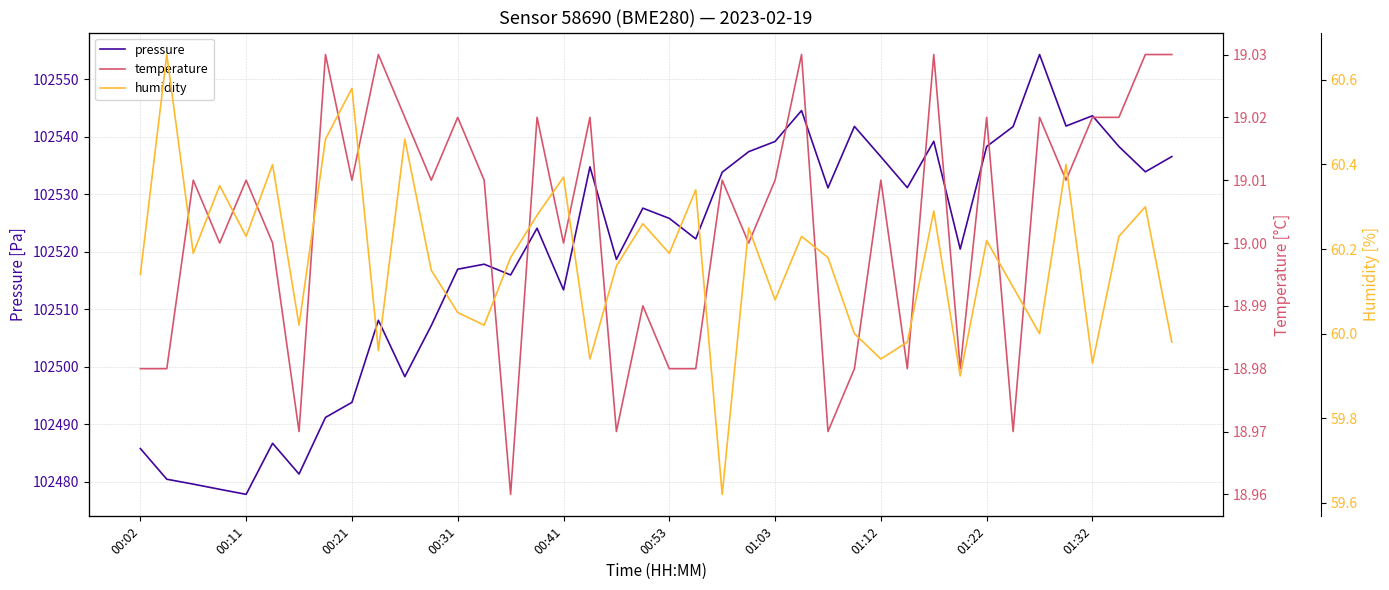

In temperature, how many points are lower than both neighbors (excluding endpoints)?

13